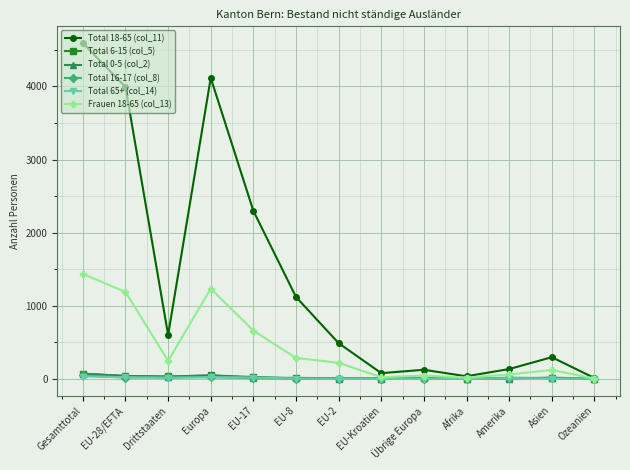

True or false: Frauen 18-65 (col_13) has more than 1 points higher than both neighbors.

True